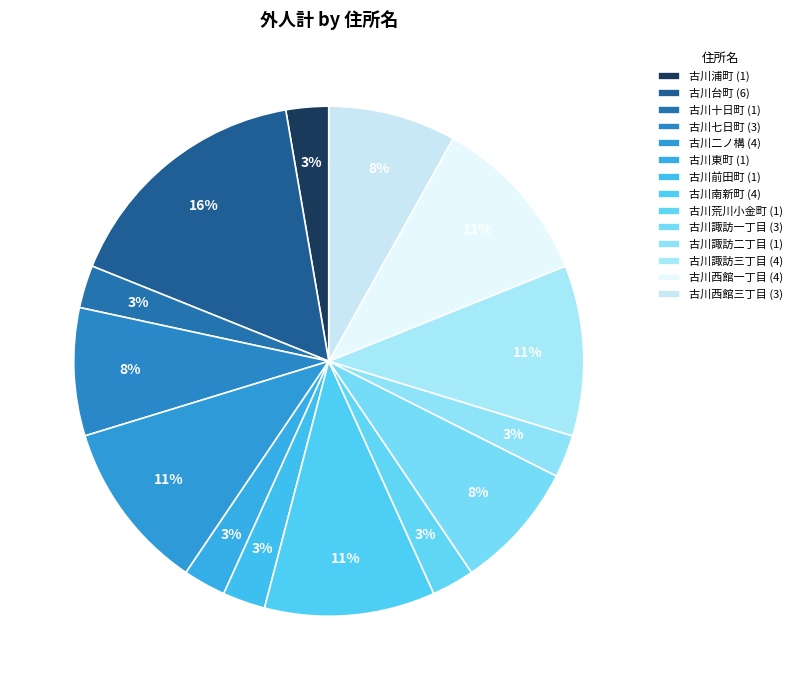

Count the number of slices in the pie.

14